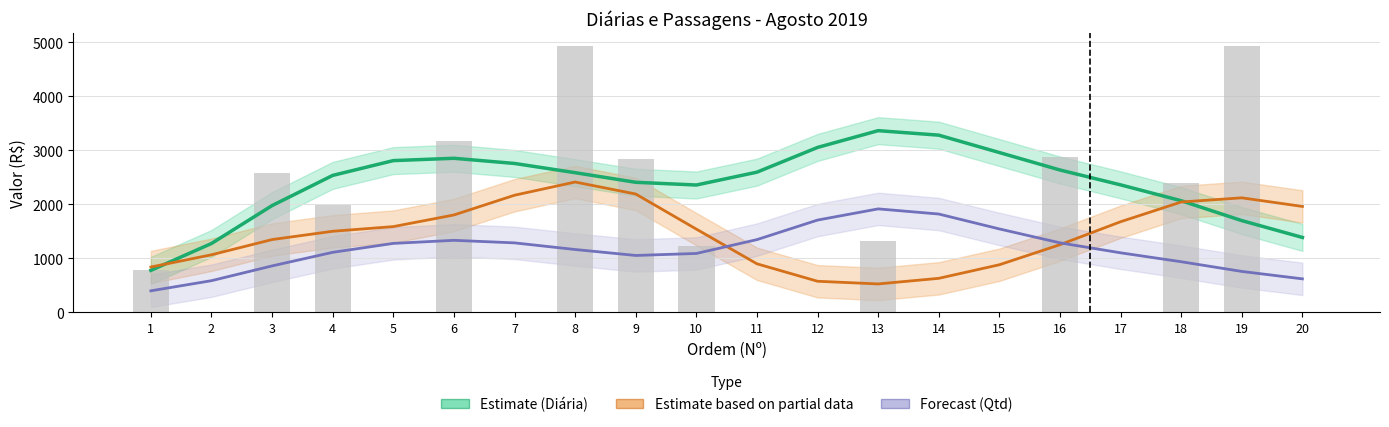

Is it true that Qtd x 400 equals 302.3 at 2?

False